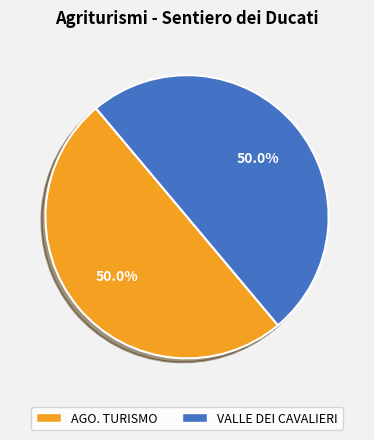

How much of the chart is everything except VALLE DEI CAVALIERI?

50.0%